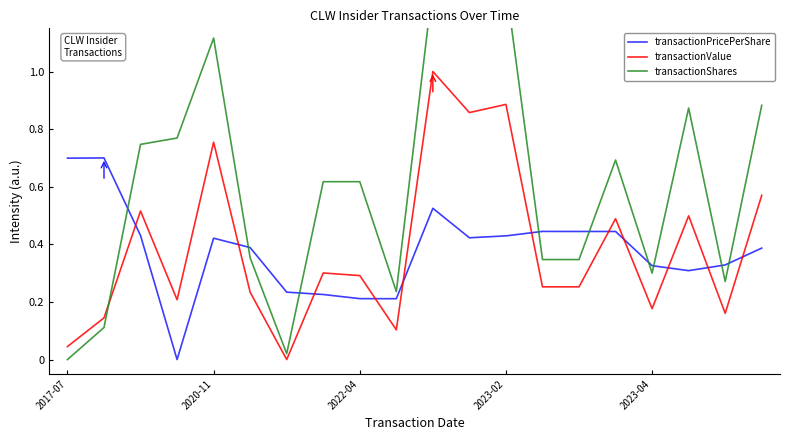

Is it true that transactionPricePerShare equals 0.7 at 2023-02?

False